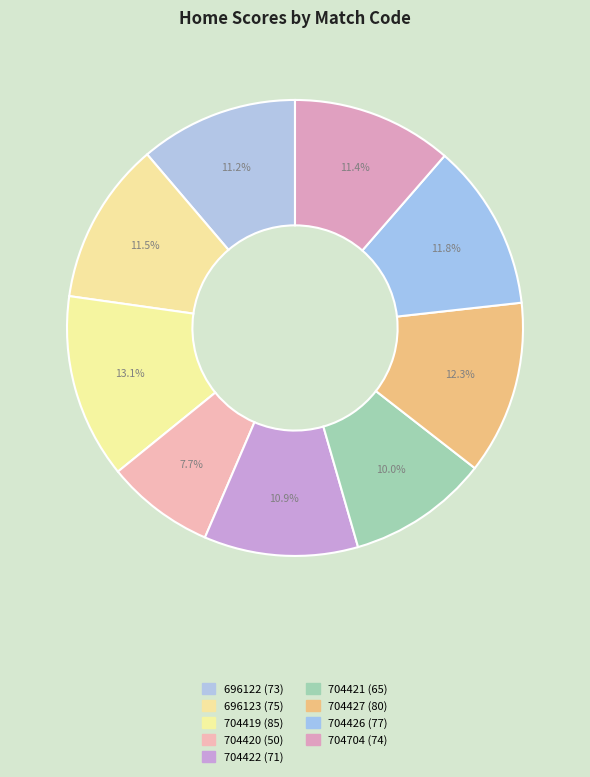

Combined, do 696122 and 704704 account for over 50%?

No